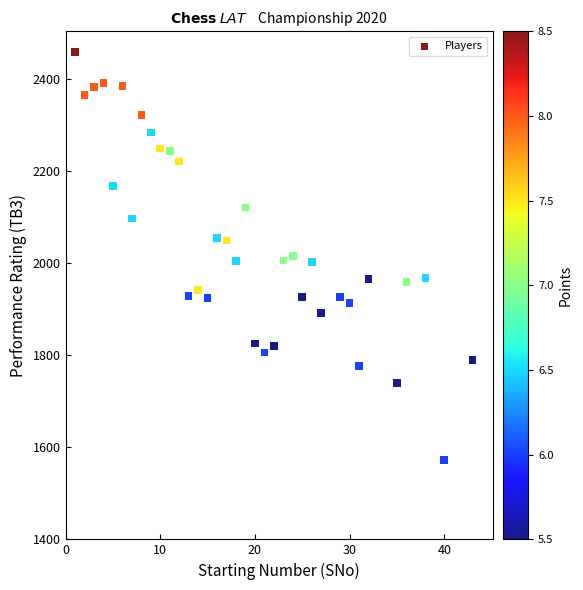

What is the range of Y values (max minus min)?

886